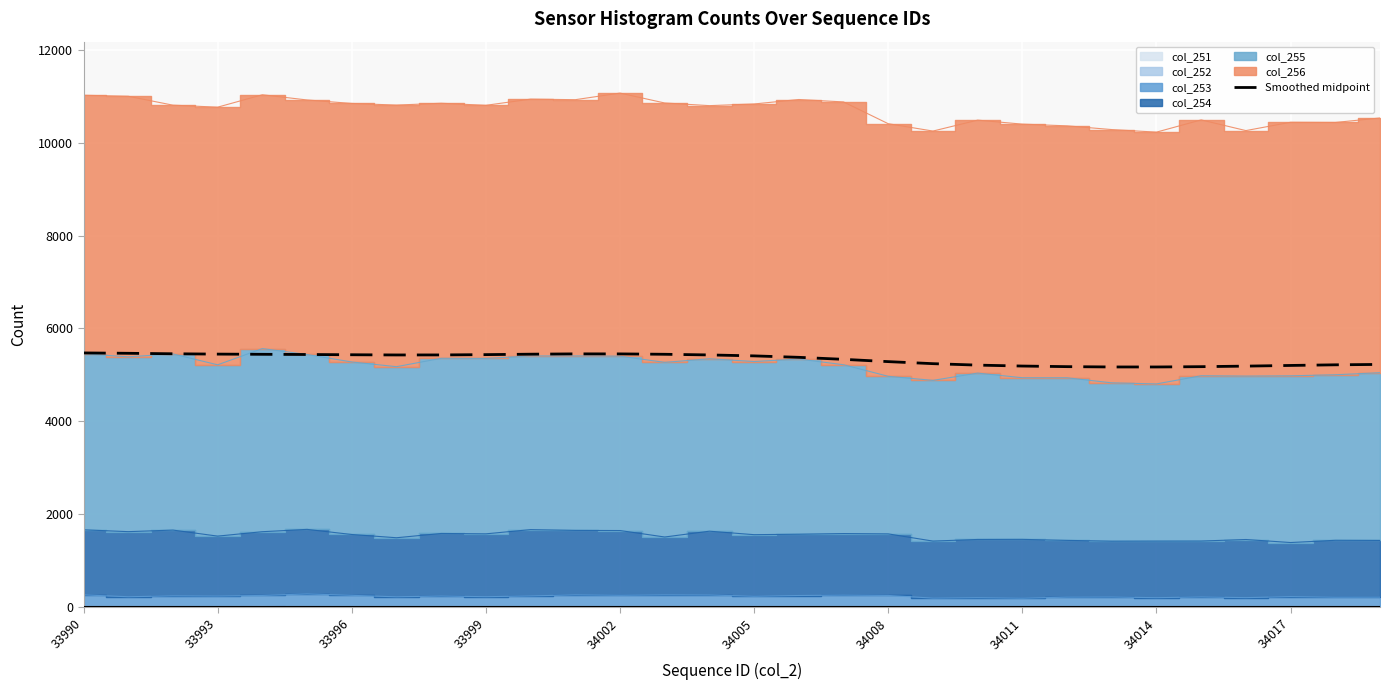

What is the maximum value for Smoothed midpoint?

5473.7